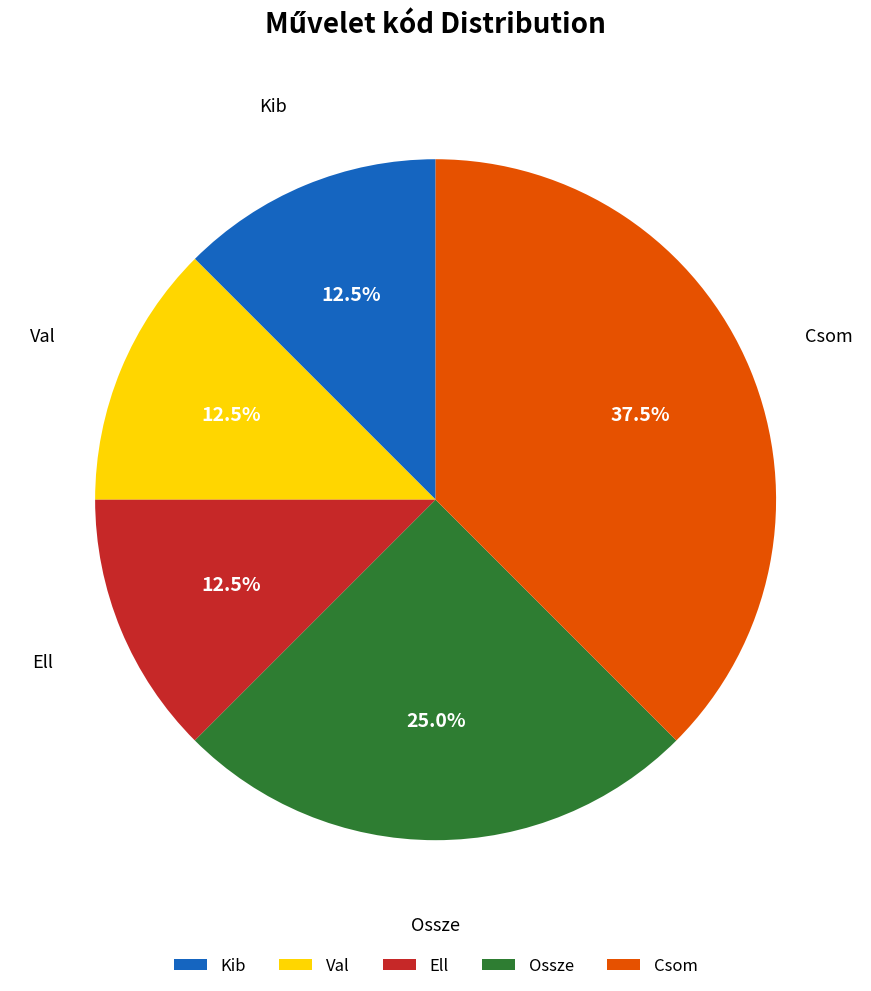

Between Csom and Kib, which is larger?

Csom